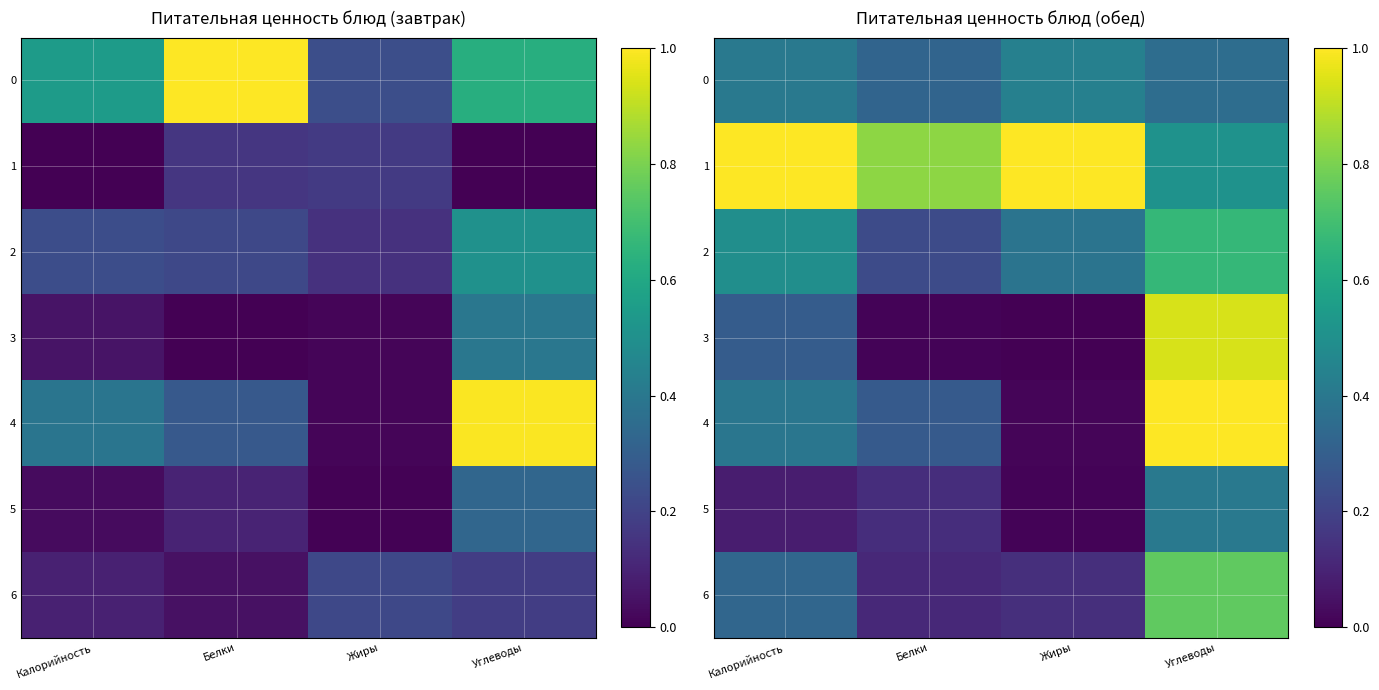

At which category is the sum across all series the highest?

Углеводы